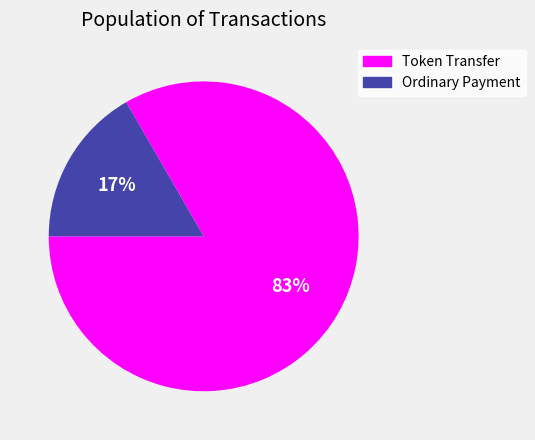

What percentage is the Token Transfer slice, to the nearest percent?

83%